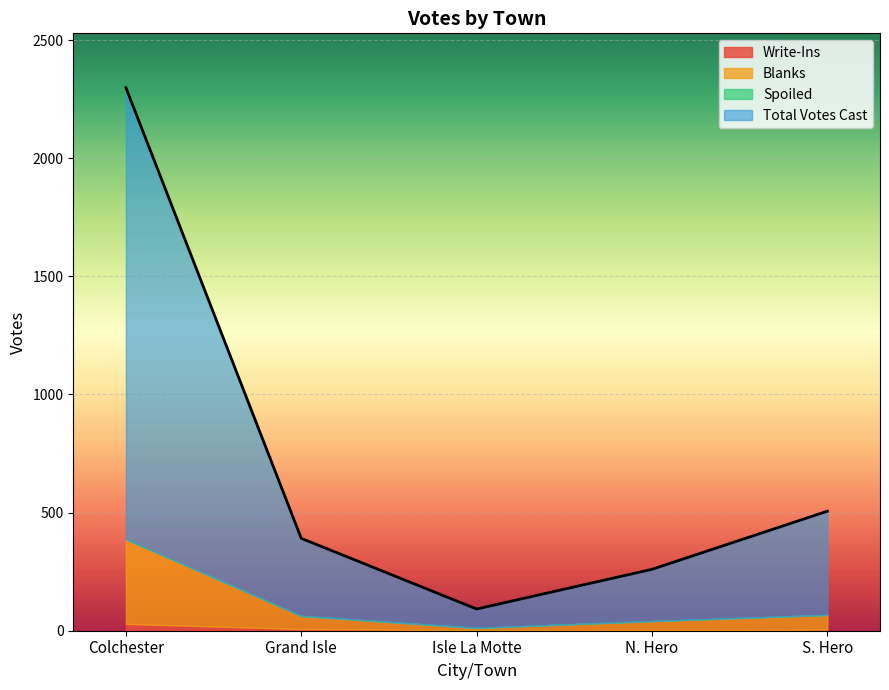

How many lines are shown in the chart?

4